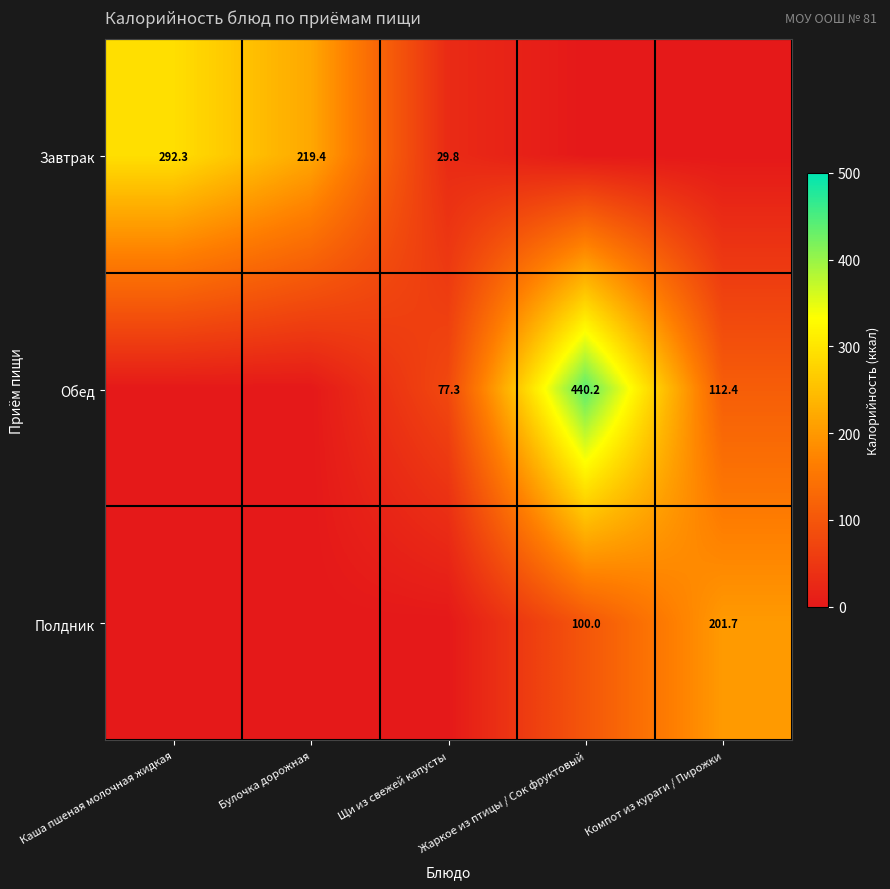

True or false: Обед has a value of 182.2 at Компот из кураги / Пирожки.

False